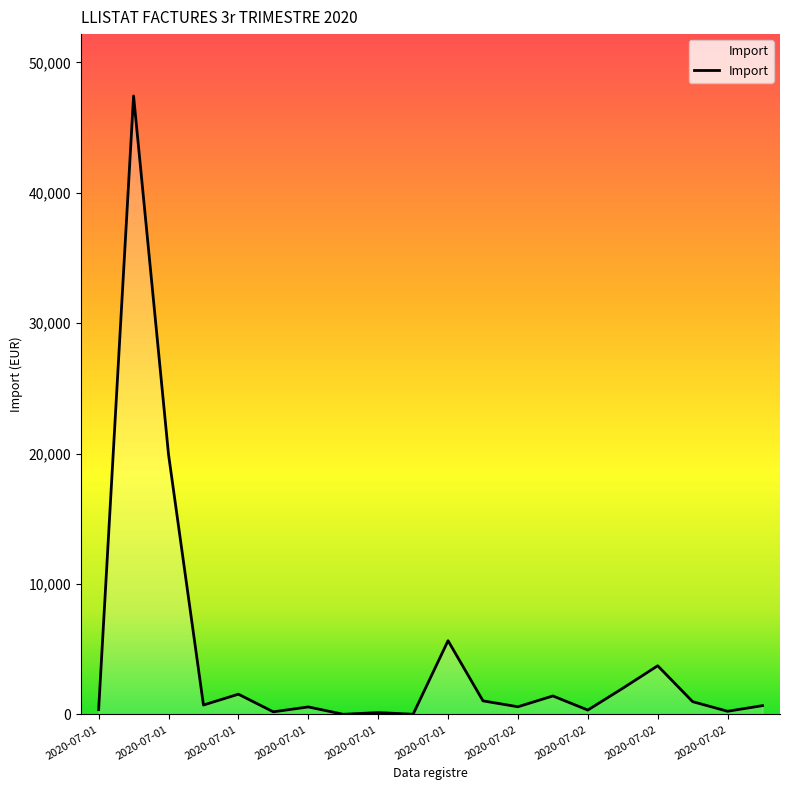

What is the maximum value shown in the chart?

47430.2